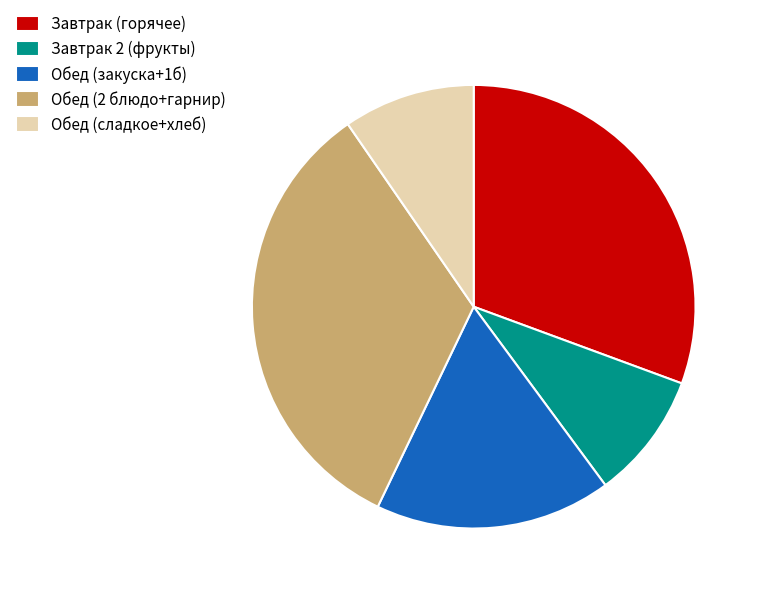

What is the ratio of the value at Завтрак (горячее) to the value at Завтрак 2 (фрукты)?

3.3